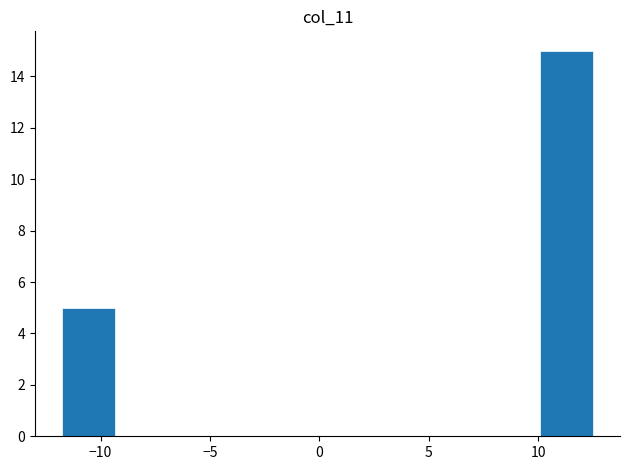

Reading left to right, list every bar in this chart as the range it spans on the x-axis followed by its height. Neither the bar edges nor the heights are printed on the chart, so give them approximately, as read against the axes.

-12.0 to -9.5: 5
-9.5 to -7.0: 0
-7.0 to -4.5: 0
-4.5 to -2.0: 0
-2.0 to 0.5: 0
0.5 to 3.0: 0
3.0 to 5.0: 0
5.0 to 7.5: 0
7.5 to 10.0: 0
10.0 to 12.5: 15